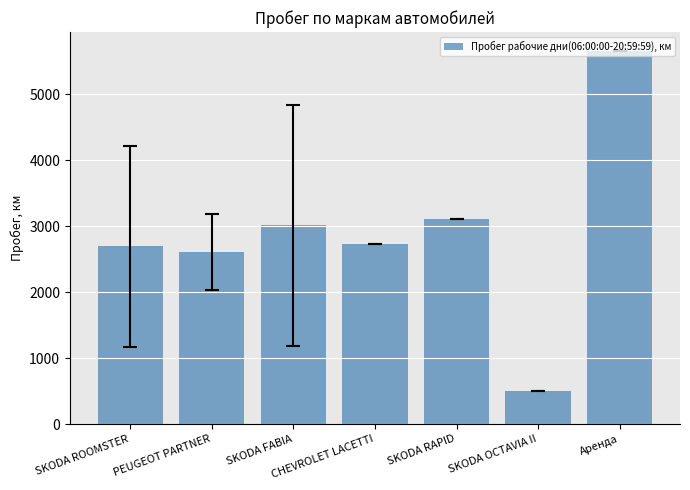

Is it true that the value at SKODA FABIA is 3017.6?

True